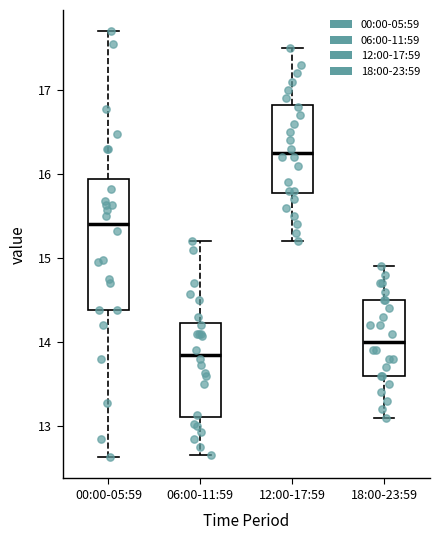

Which box is the tallest, from its lower edge to its upper edge?

00:00-05:59